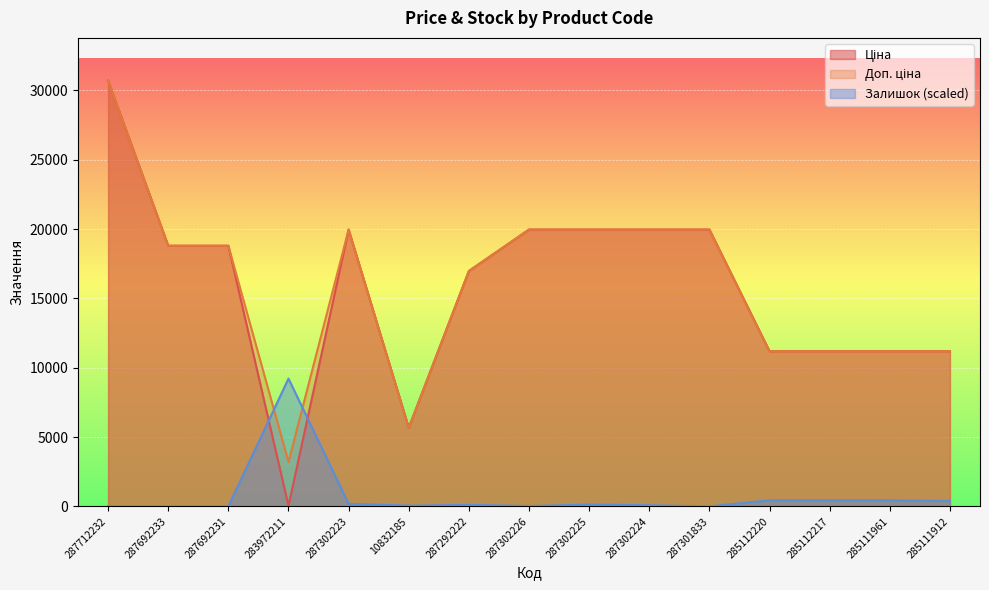

Which series has the largest range (max minus min)?

Ціна